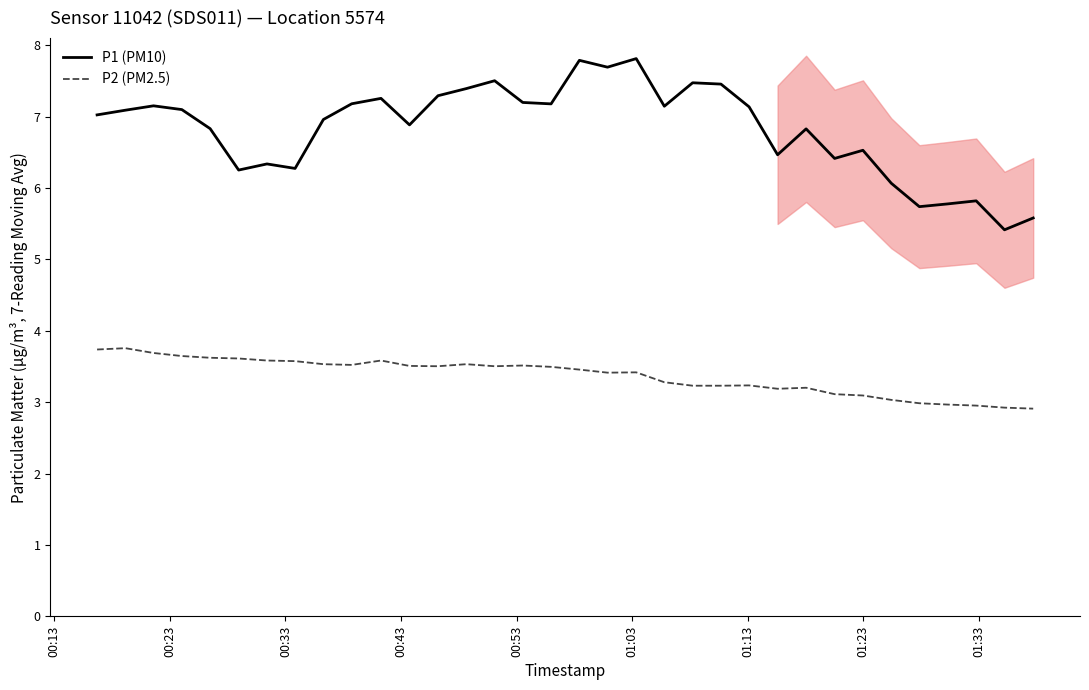

What are all the series names shown in the legend?

P1 (PM10), P2 (PM2.5)